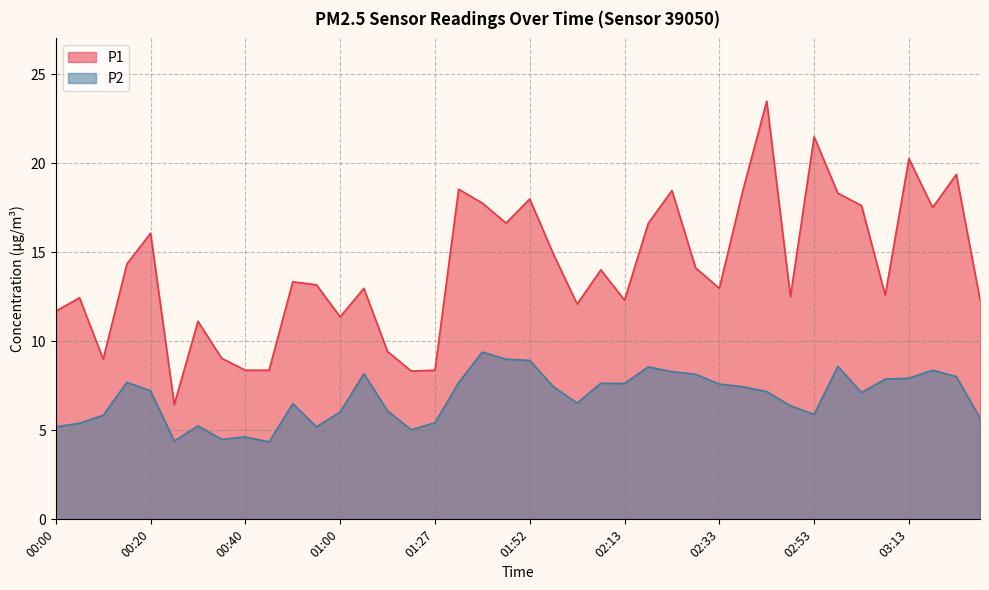

Where is P1 nearest to the value 14?

02:07